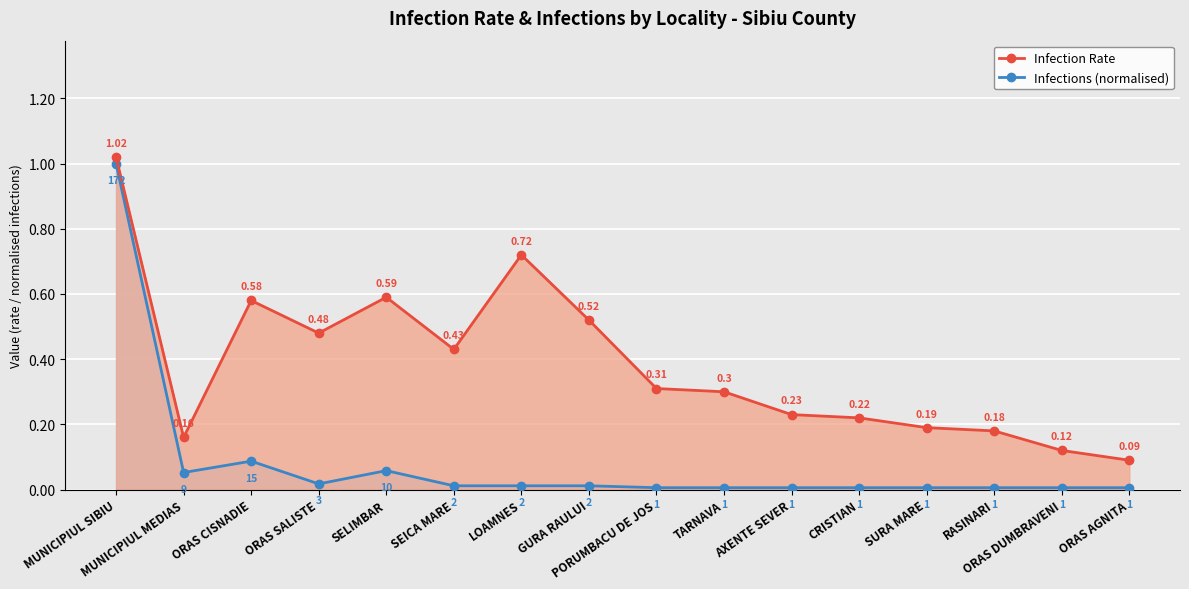

True or false: Infections (normalised) and Infection Rate intersect in this chart.

False